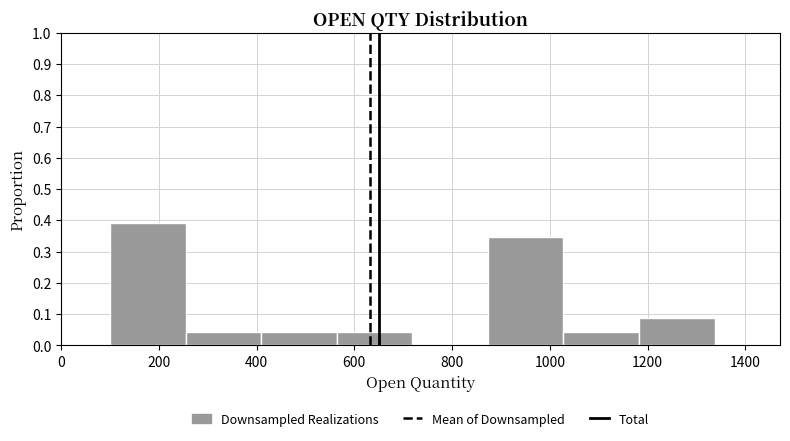

Over which range of the x-axis is the bar tallest?

100 to 260